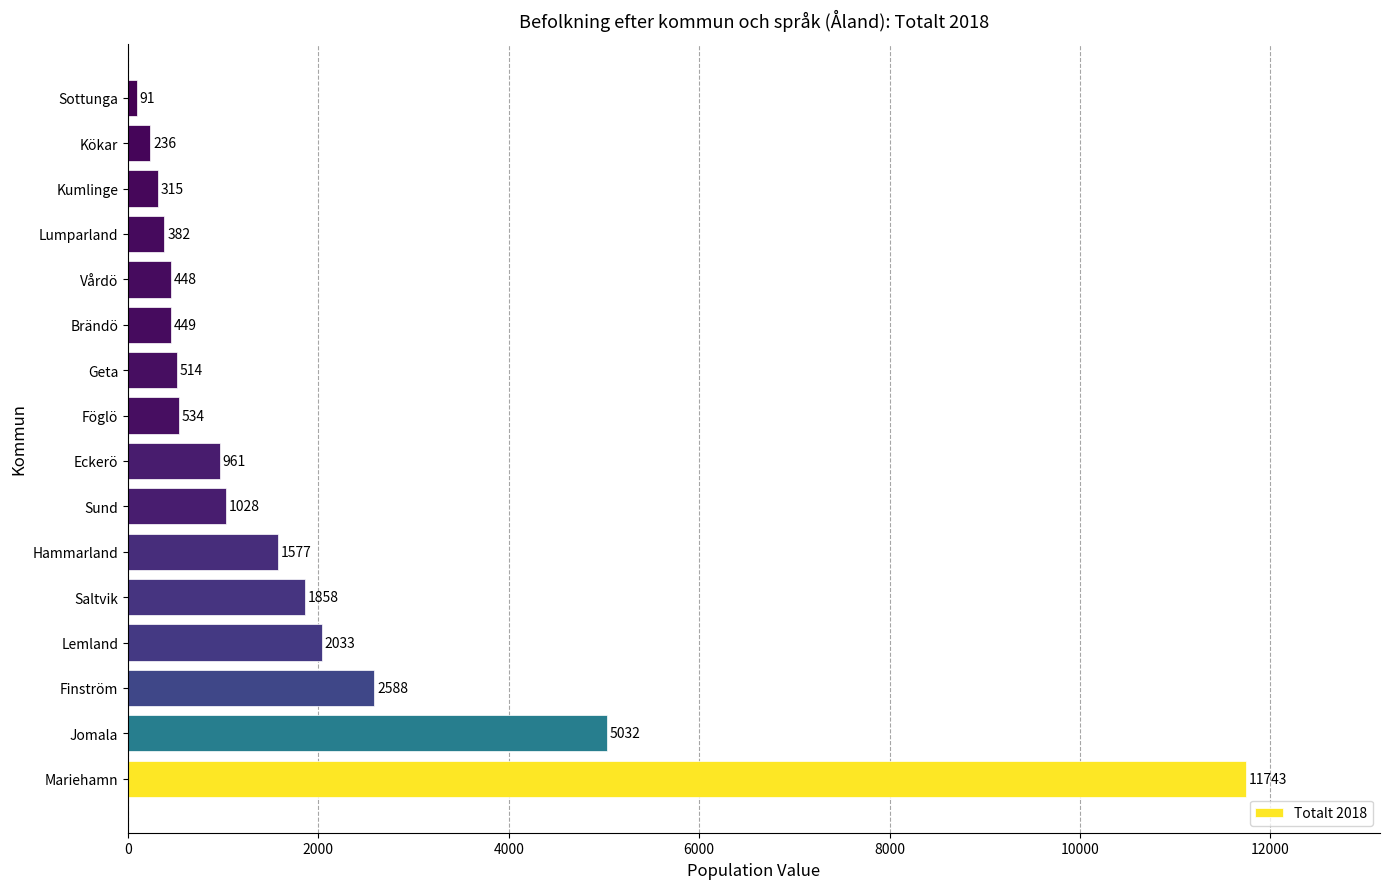

Between Mariehamn and Lumparland, which is larger?

Mariehamn